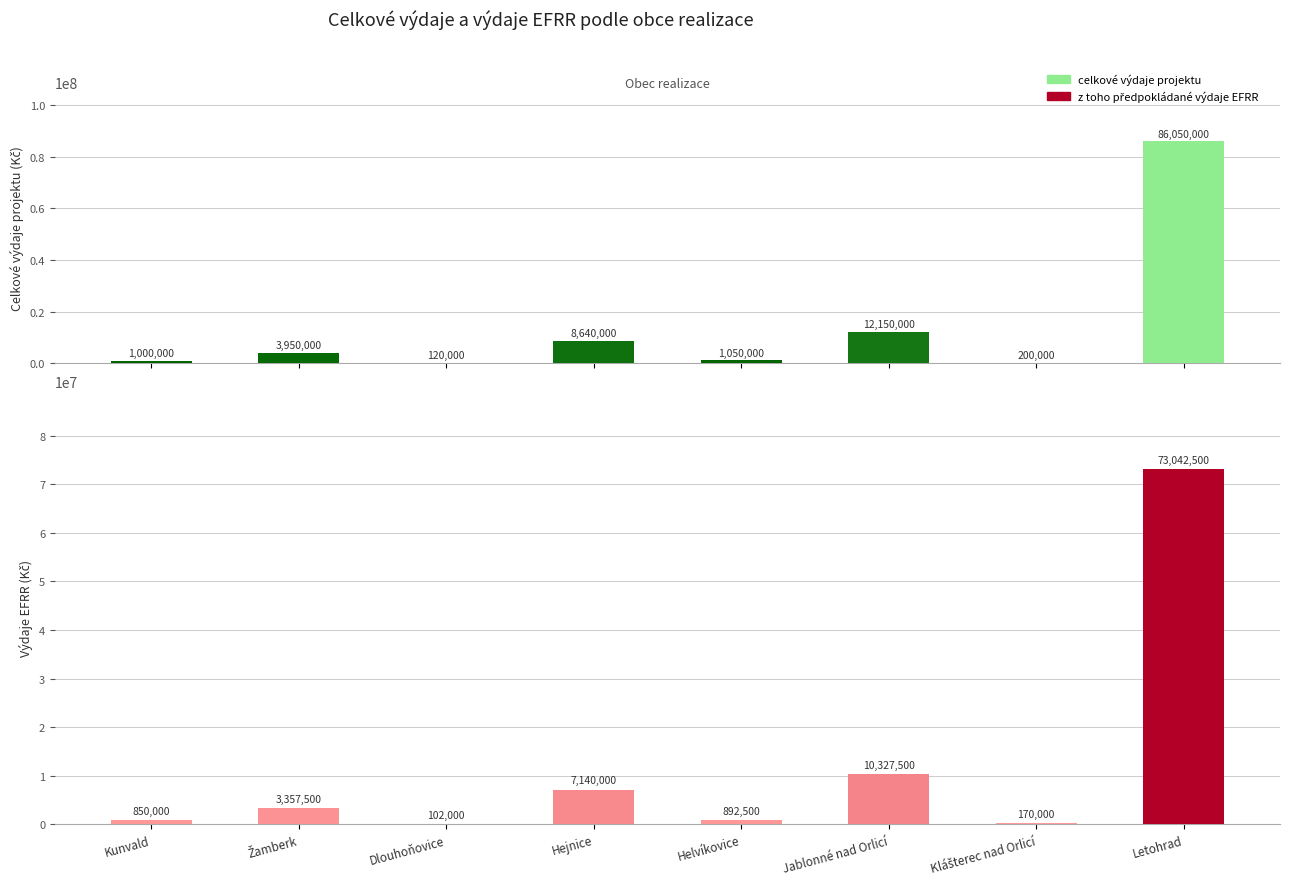

At which category is the sum across all series the highest?

Letohrad